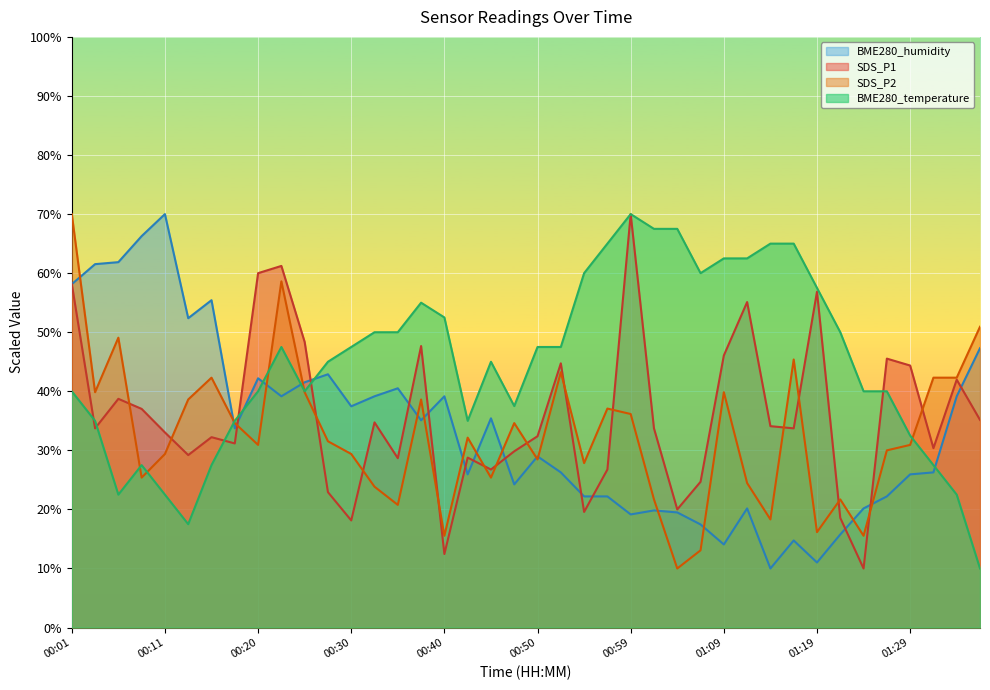

Which series has the widest spread of values?

SDS_P1